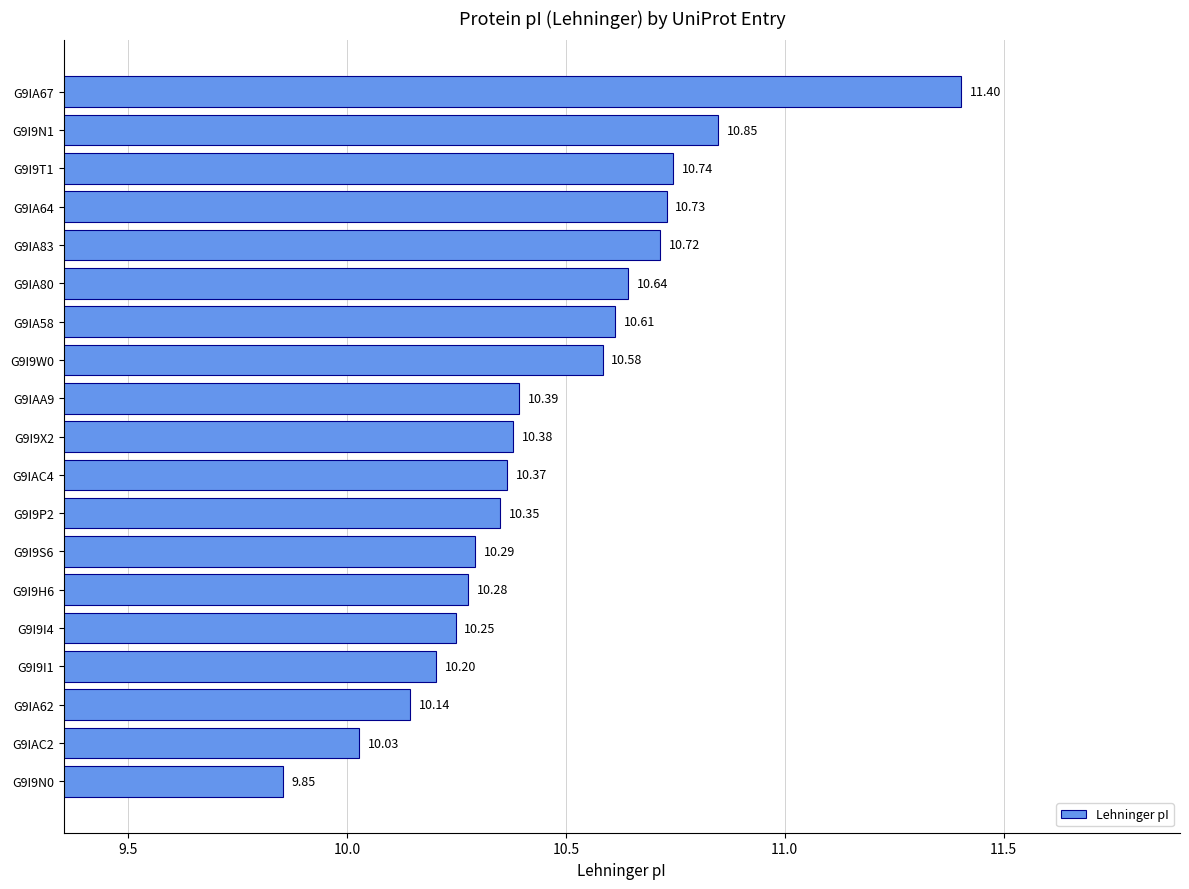

List the labels in order of value, smallest first.

G9I9N0, G9IAC2, G9IA62, G9I9I1, G9I9I4, G9I9H6, G9I9S6, G9I9P2, G9IAC4, G9I9X2, G9IAA9, G9I9W0, G9IA58, G9IA80, G9IA83, G9IA64, G9I9T1, G9I9N1, G9IA67